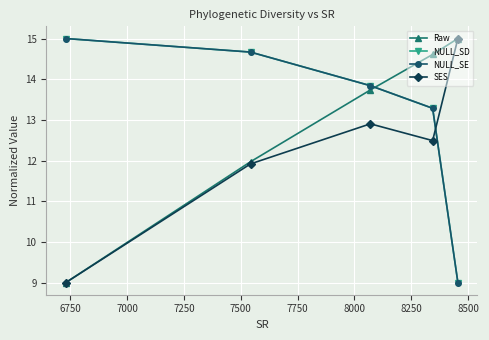

Reading left to right, list all the values displayed in this chart.

Raw: 9.0	12.0	13.7	14.6	15.0
NULL_SD: 15.0	14.7	13.8	13.3	9.0
NULL_SE: 15.0	14.7	13.8	13.3	9.0
SES: 9.0	11.9	12.9	12.5	15.0